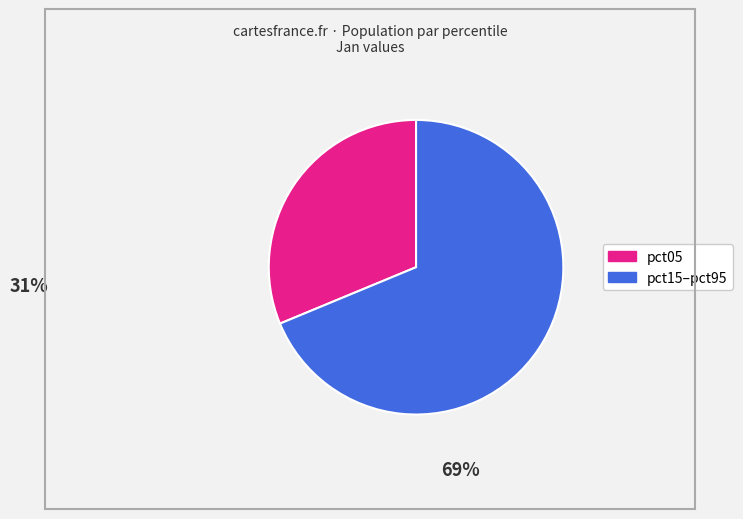

Is there a majority slice in this chart?

Yes